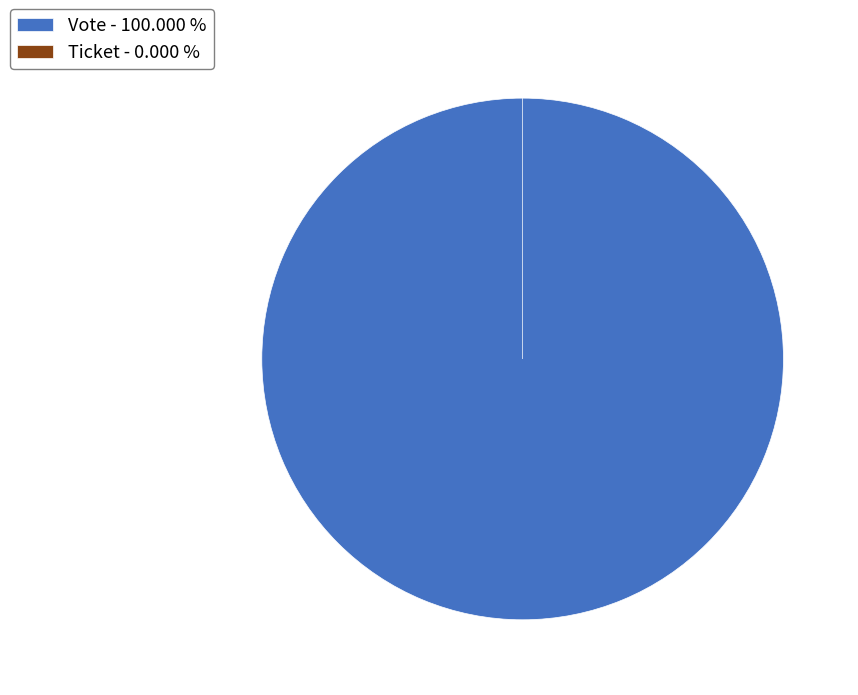

What is the change in value from Vote to Ticket?

-1